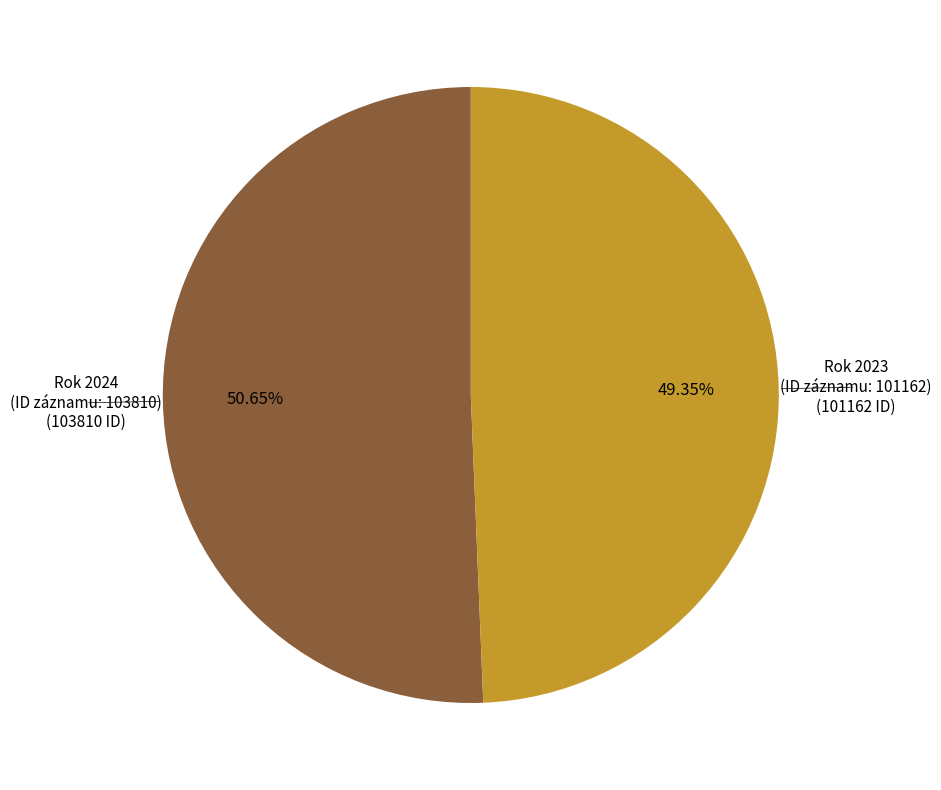

Does any single category account for the majority?

Yes